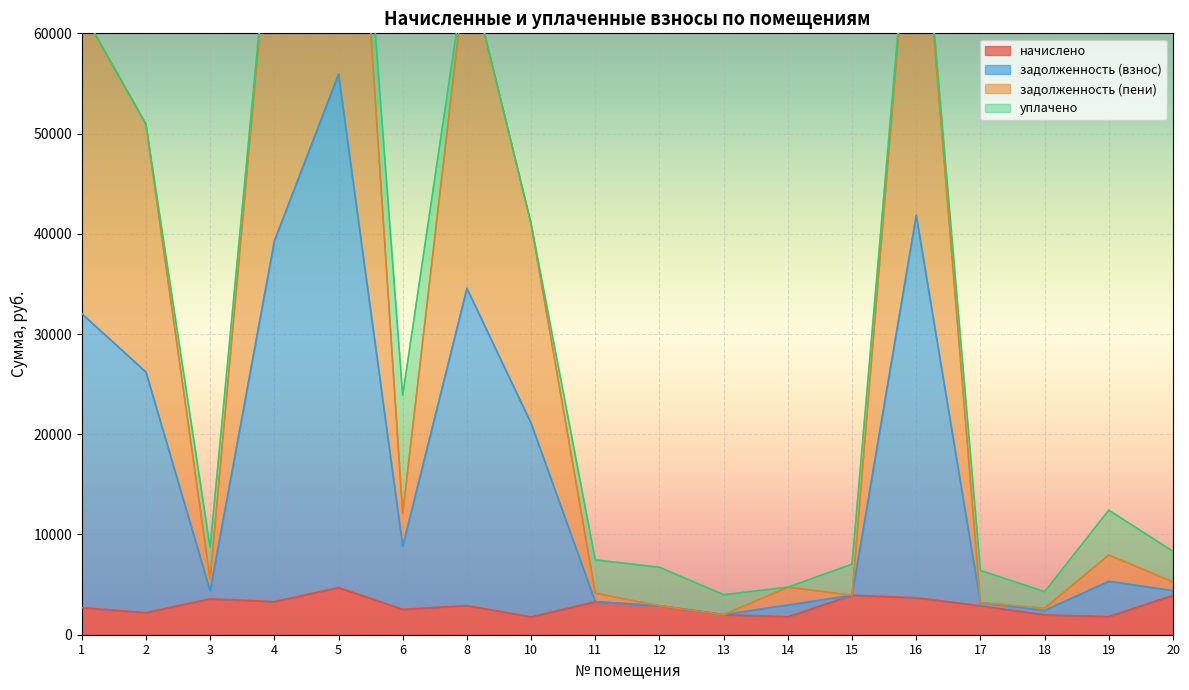

What is the difference between the maximum and minimum values in the задолженность (пени) series?

53918.0